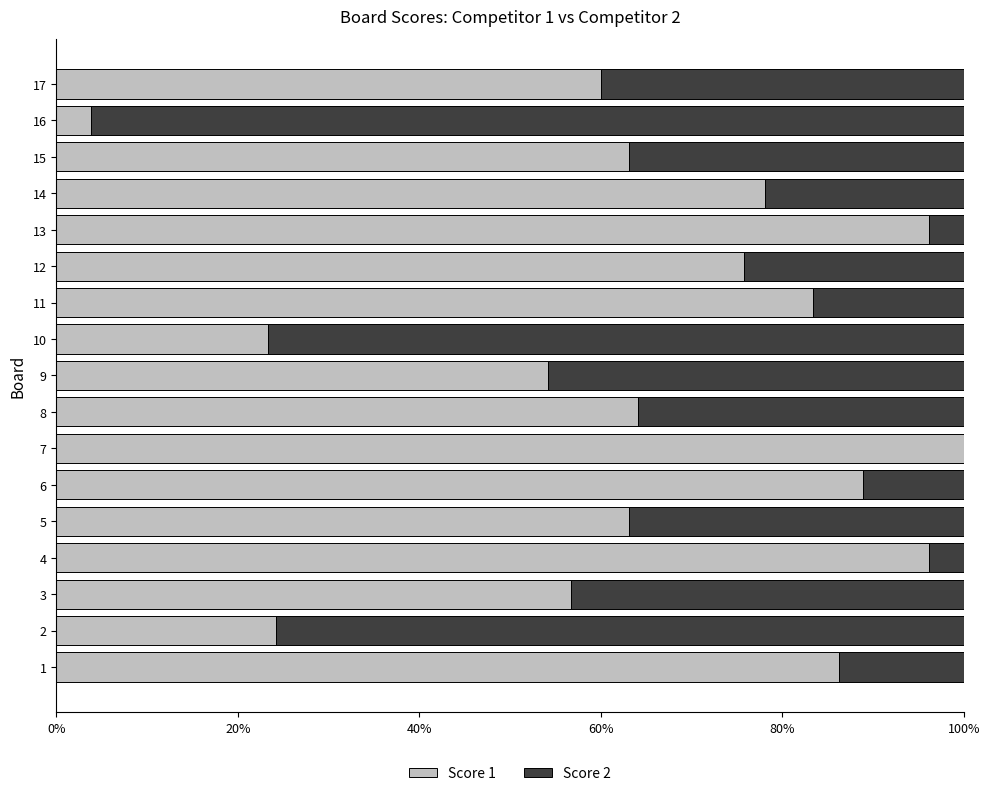

What is the total value across all series at 1?

100.0